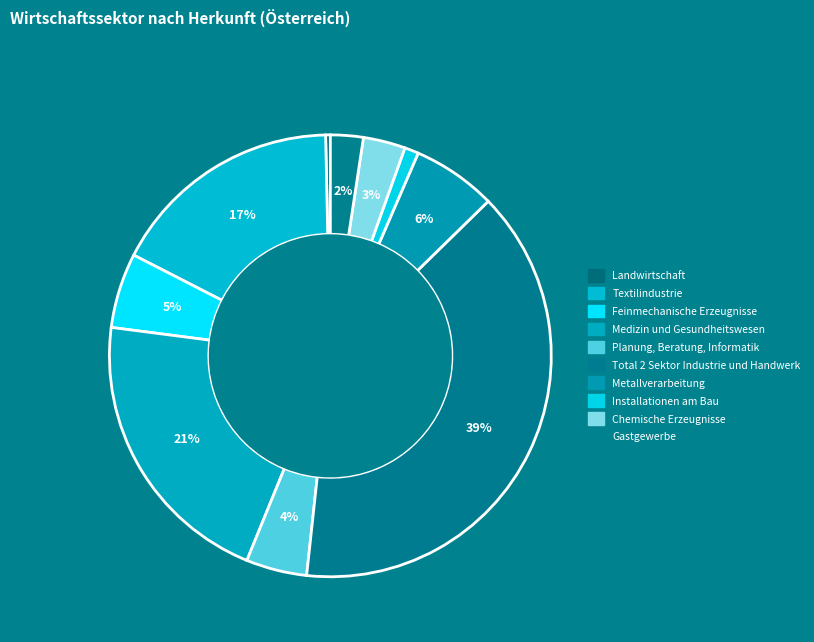

What is the ratio of the value at Textilindustrie to the value at Chemische Erzeugnisse?

5.6